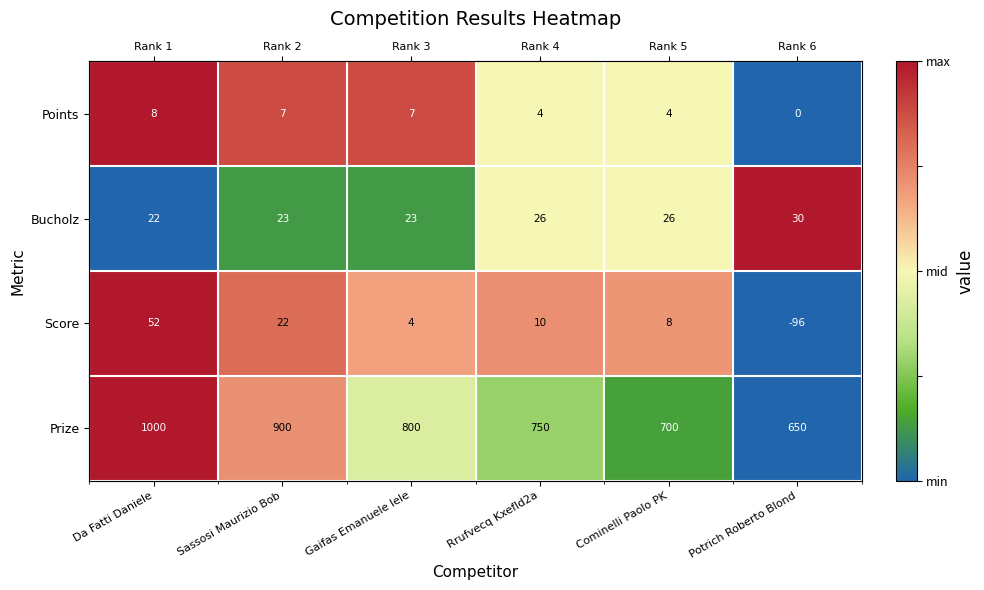

True or false: Points has a value of 0.4 at Sassosi Maurizio Bob.

False